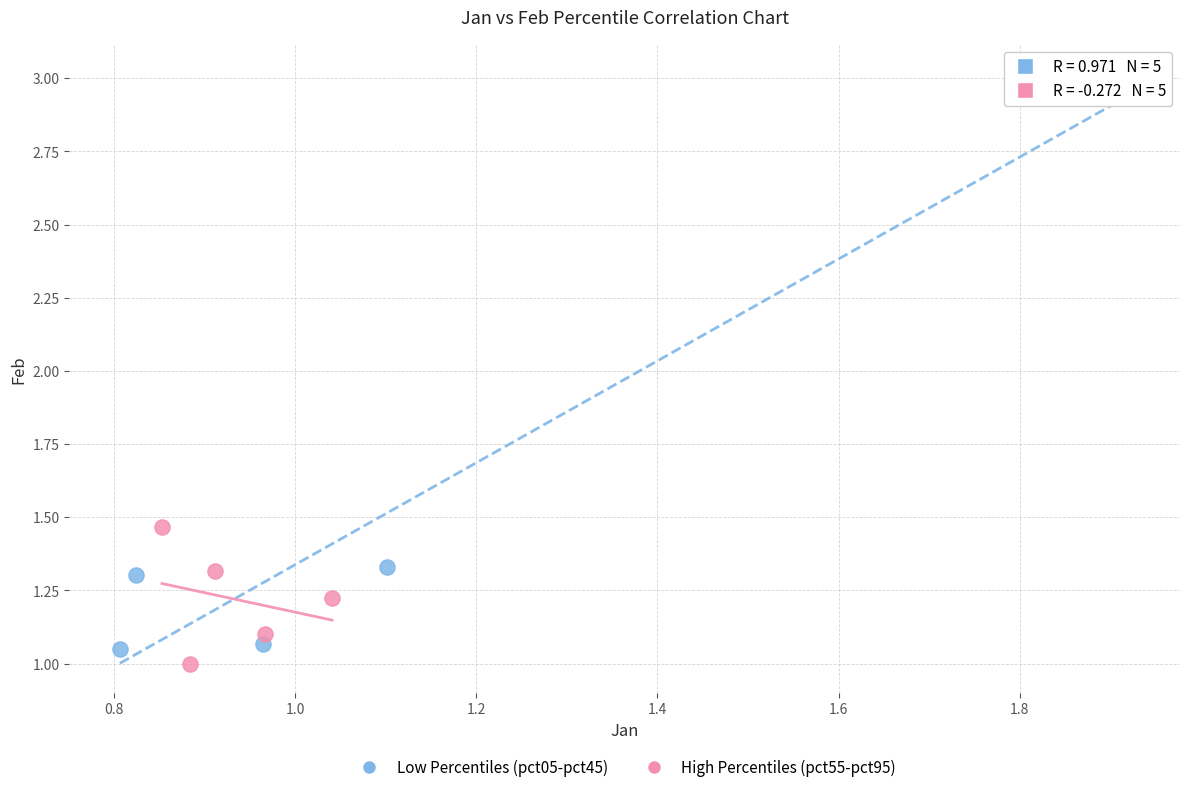

Which series reaches the minimum Y coordinate?

High Percentiles (pct55-pct95)